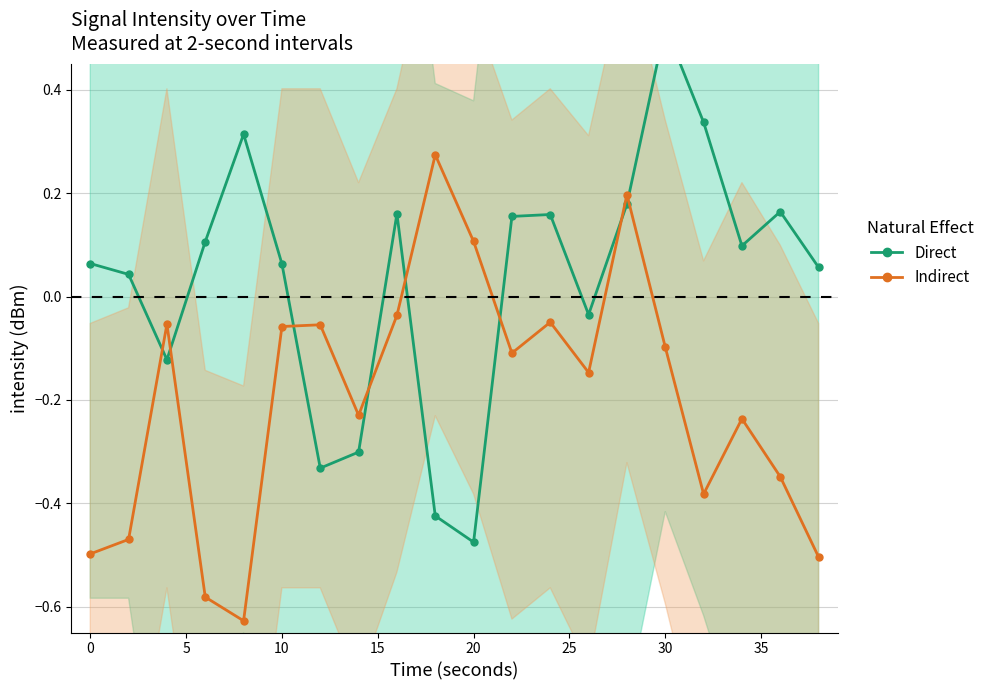

How many values in Indirect are above zero?

3